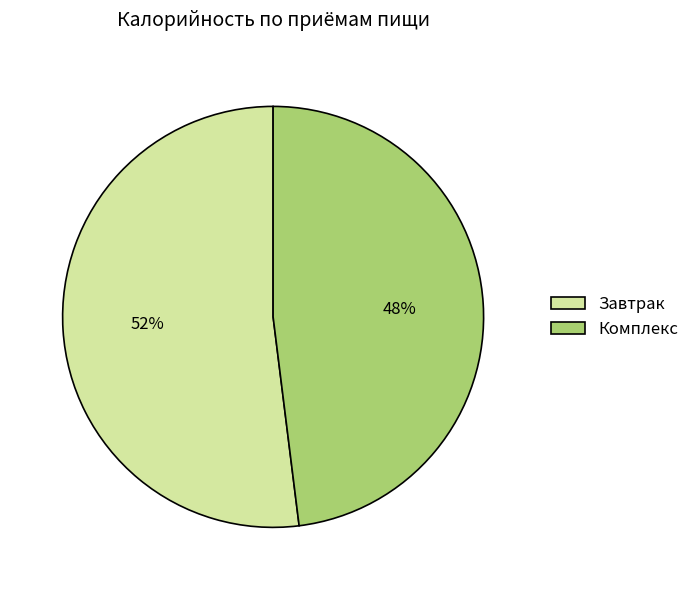

Which category accounts for the majority?

Завтрак